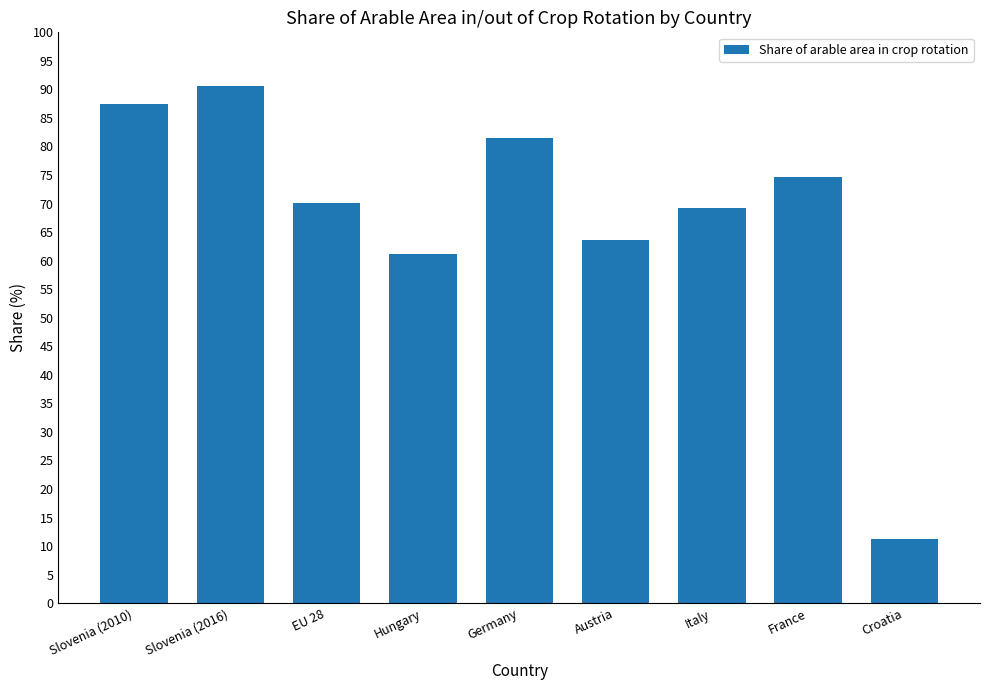

Reading left to right, extract all data points from this chart.

Slovenia (2010)=87.5	Slovenia (2016)=90.5	EU 28=70.1	Hungary=61.2	Germany=81.5	Austria=63.6	Italy=69.2	France=74.6	Croatia=11.2